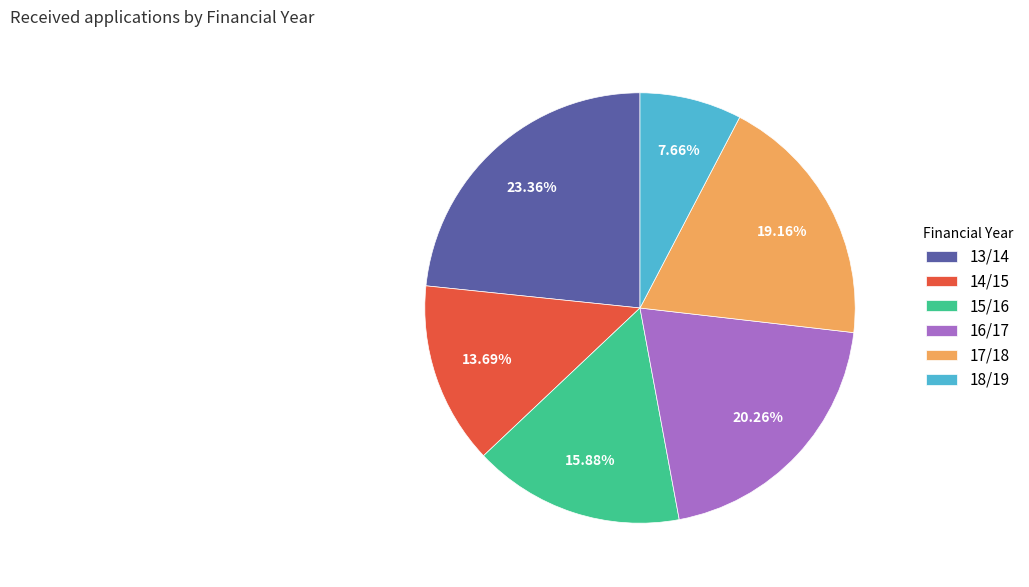

To the nearest percent, what portion does 13/14 represent?

23%